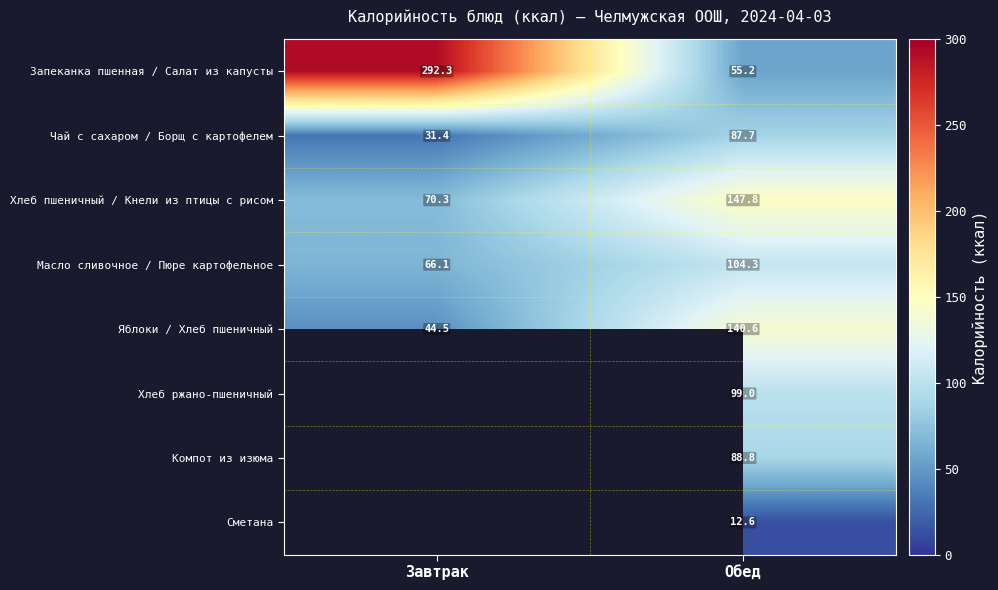

What is the average value of the Запеканка пшенная / Салат из капусты series?

173.8